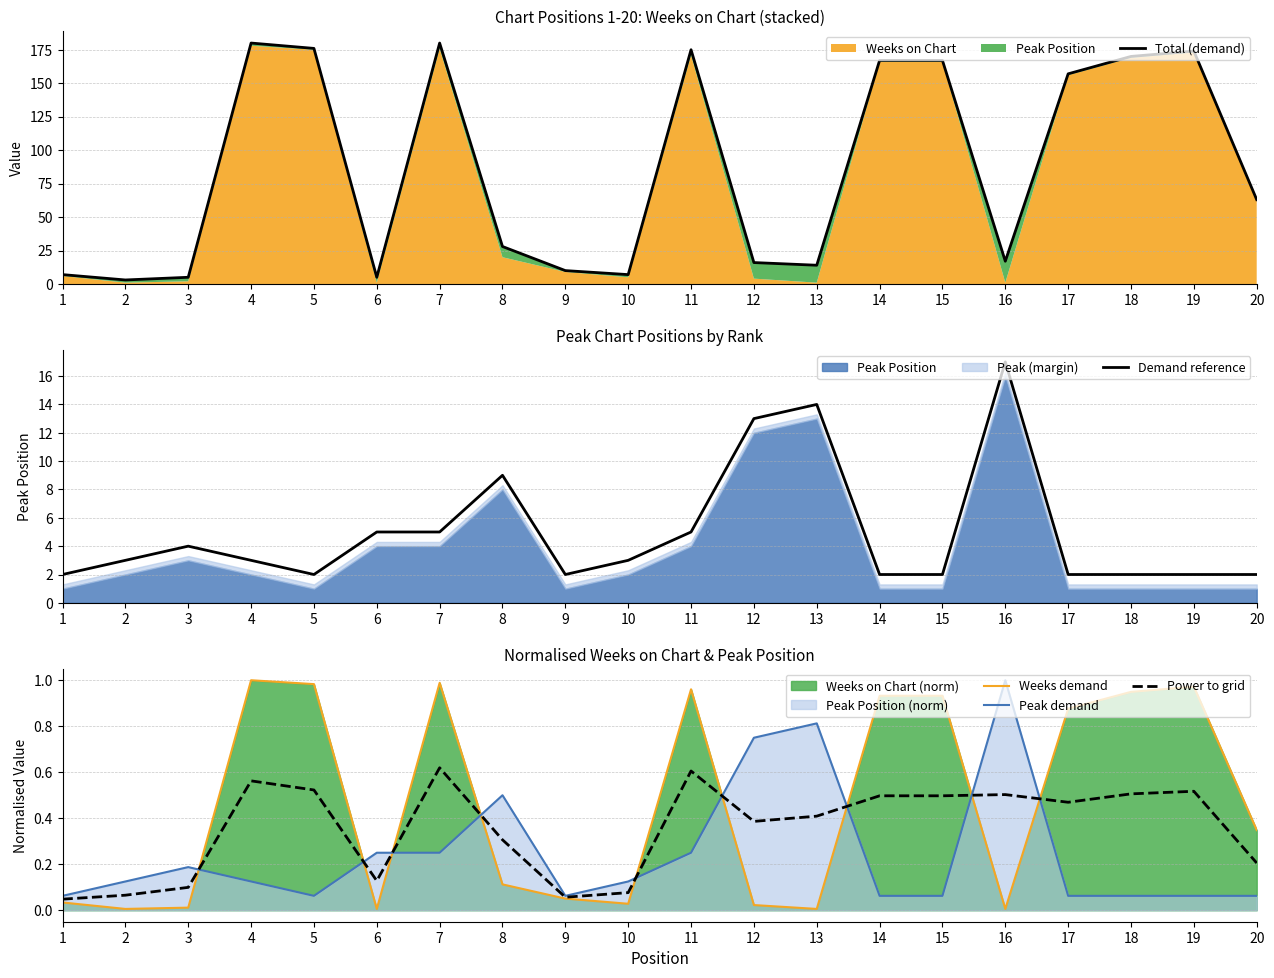

Count the number of data series in this chart.

5